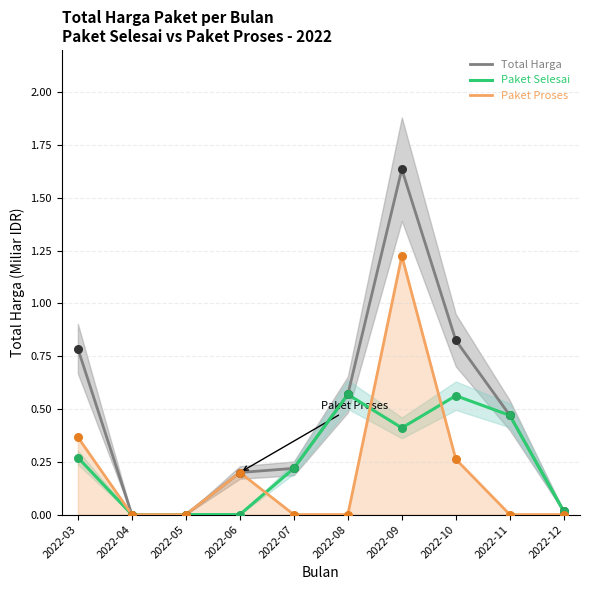

Which series has the largest Y range (max minus min)?

Total Harga